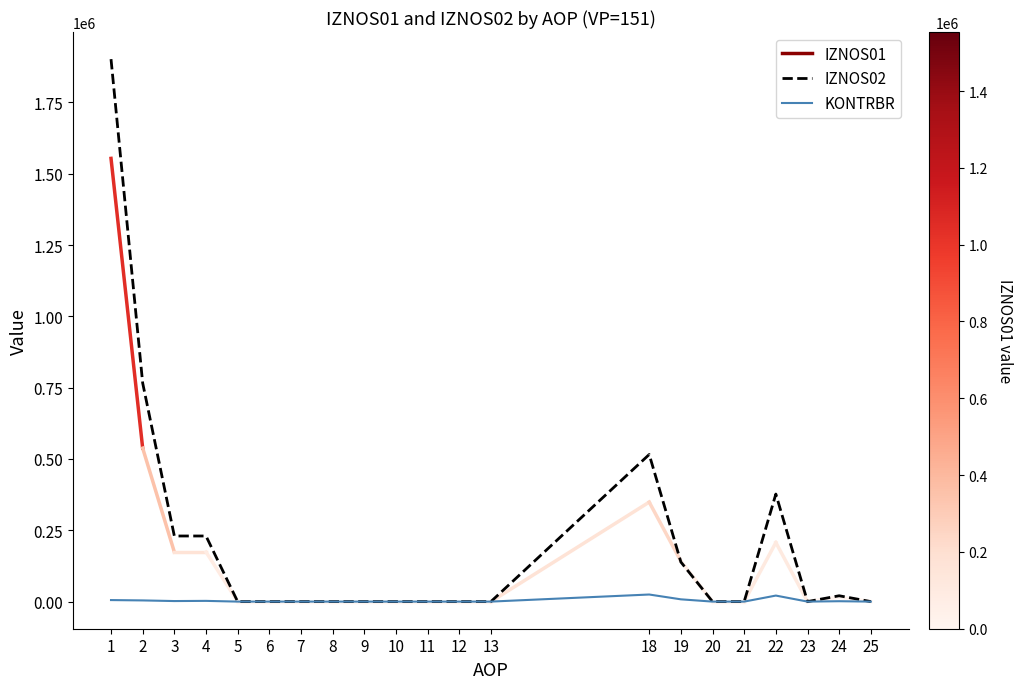

List the series in order of their overall mean, highest first.

IZNOS02, KONTRBR